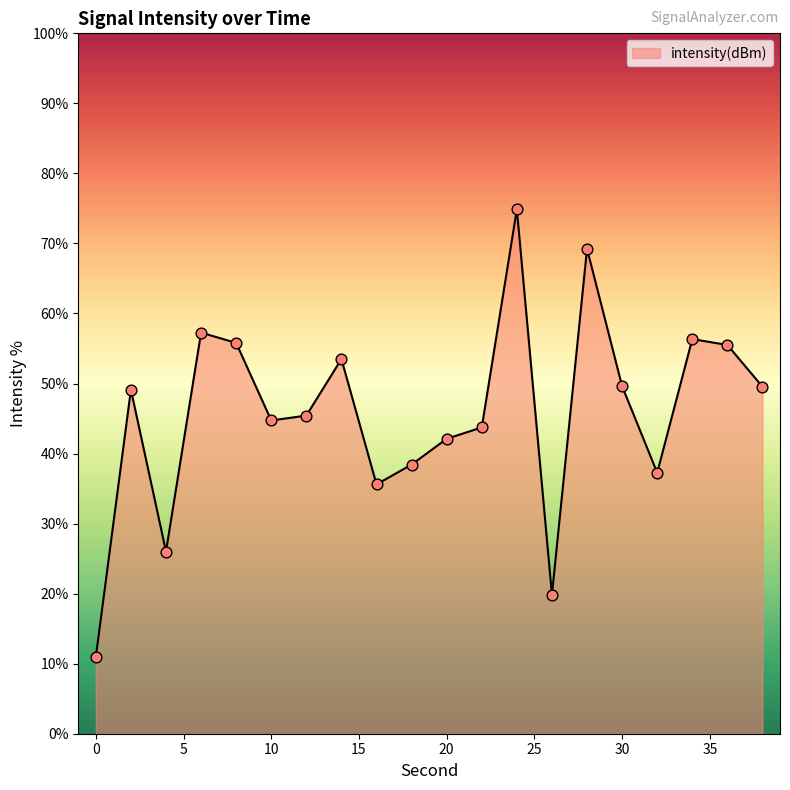

What is the difference between the maximum and minimum values?

63.9